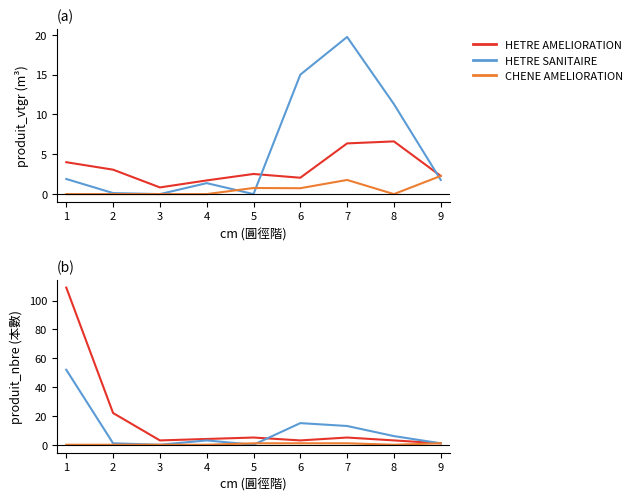

Count the CHENE AMELIORATION values in the range 0 to 1.

9